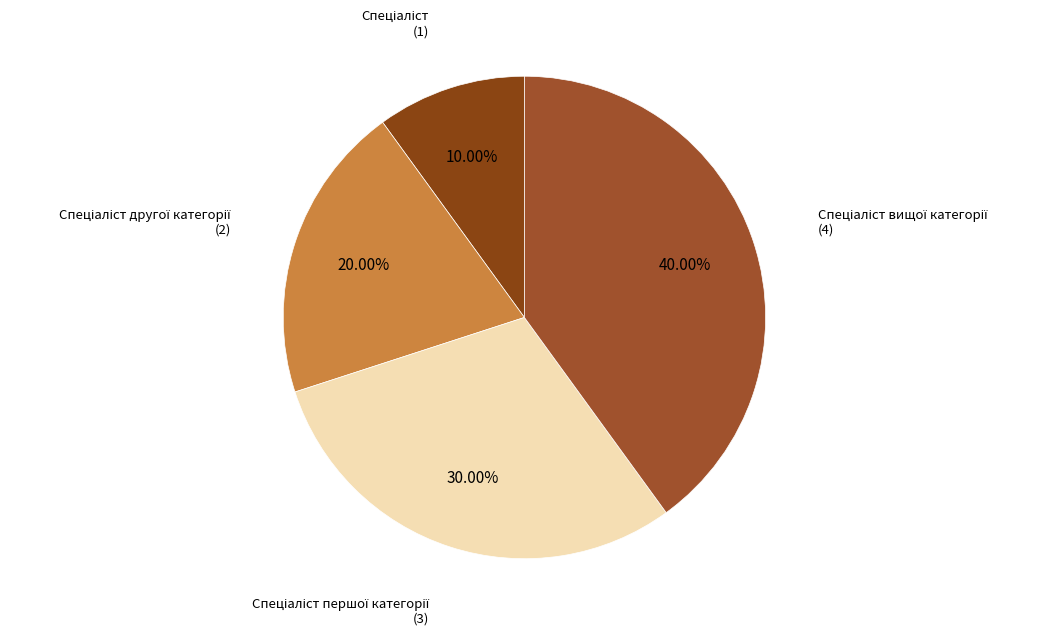

Is there any slice that represents more than half of the pie?

No